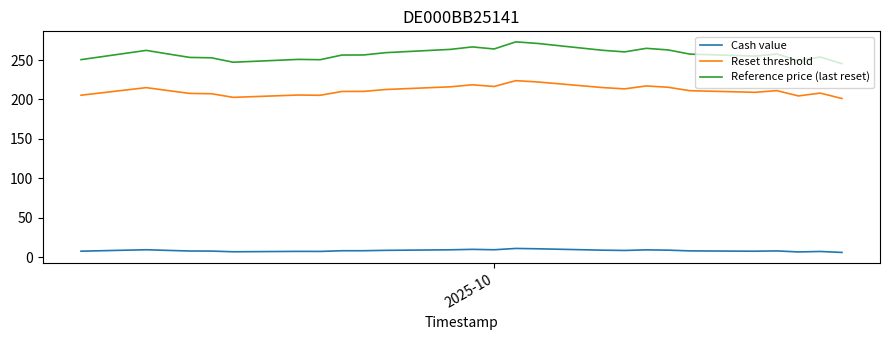

True or false: Cash value and Reset threshold cross at least once.

False